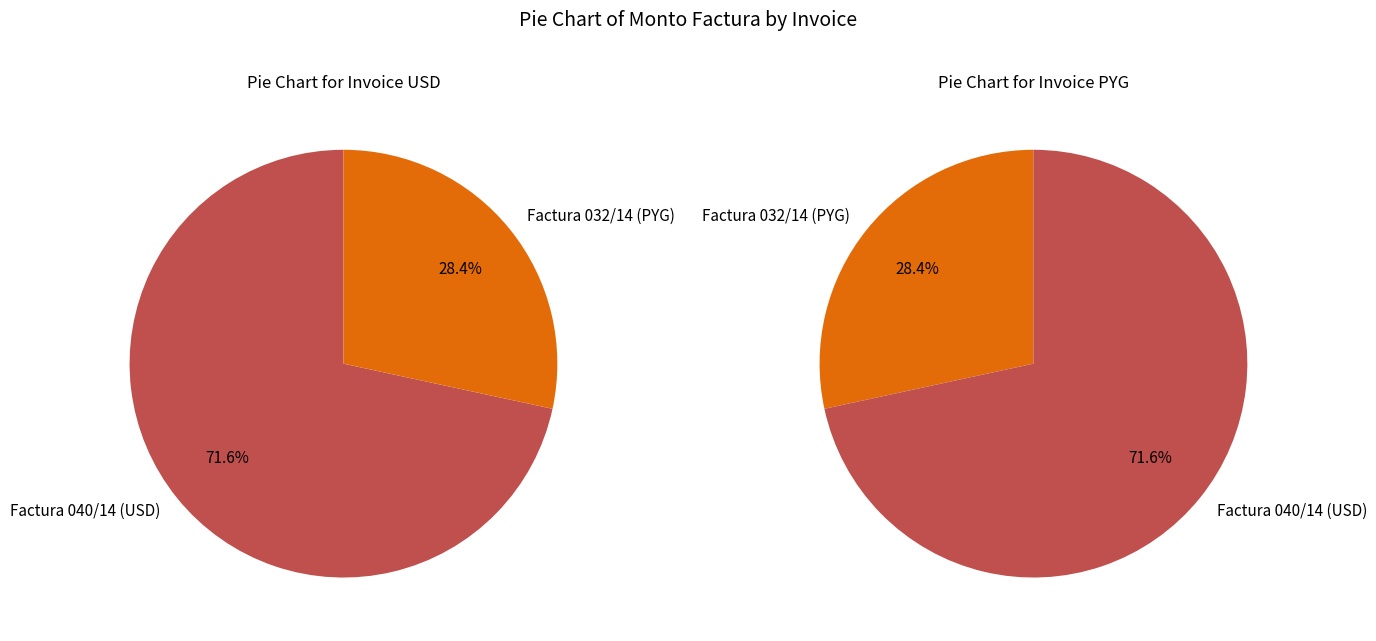

Do Factura 040/14 (USD) and Factura 032/14 (PYG) together represent more than half of the pie?

Yes